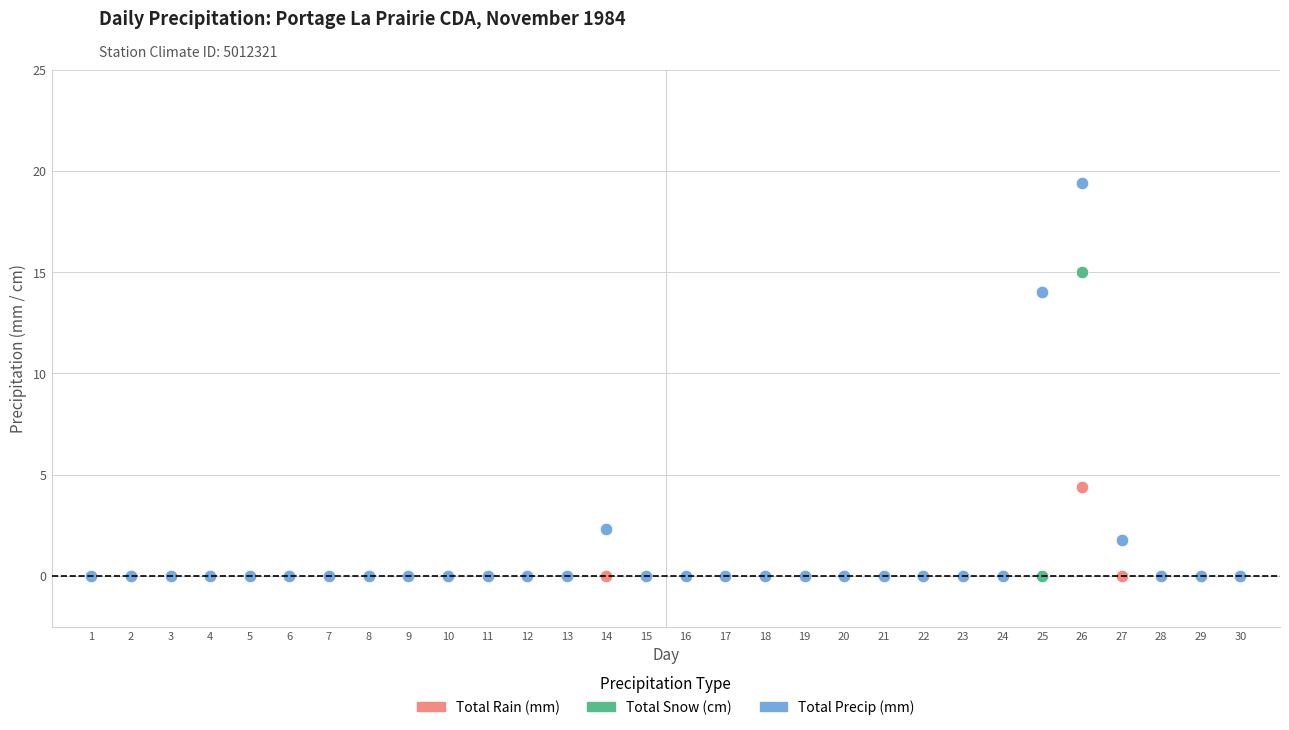

In the Total Precip (mm) series, what Y value is closest to 9?

14.0